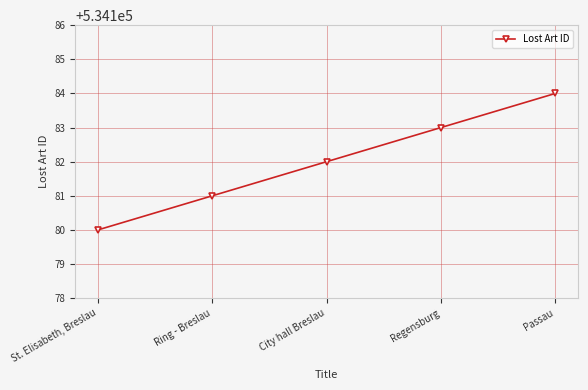

What is the difference between the values at City hall Breslau and Regensburg?

1